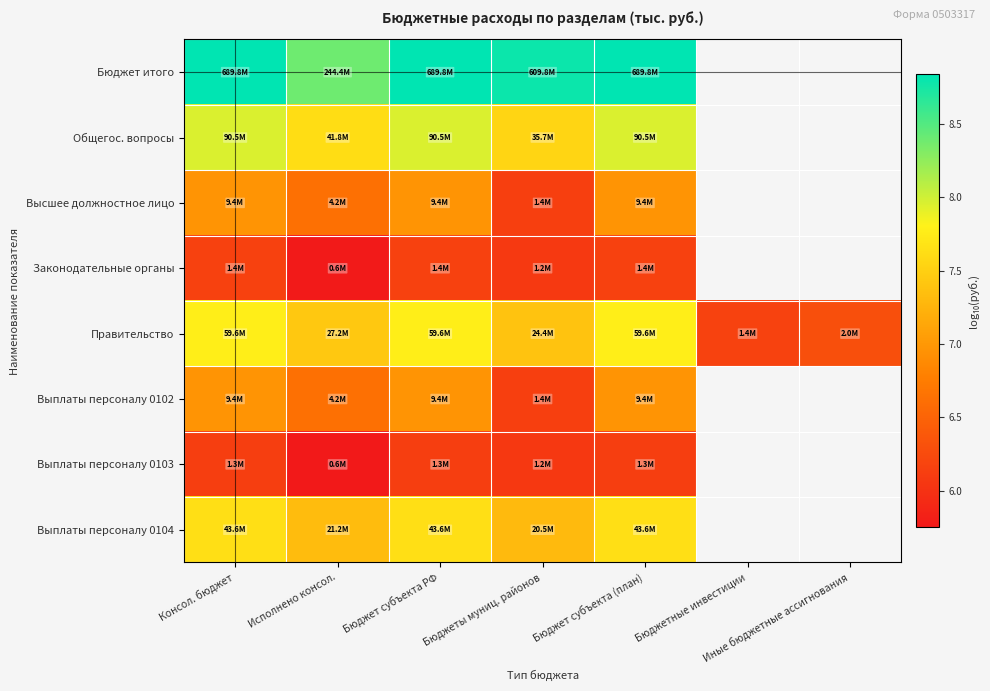

Rank the categories by Выплаты персоналу 0102 value from lowest to highest.

Бюджеты муниц. районов, Исполнено консол., Консол. бюджет, Бюджет субъекта РФ, Бюджет субъекта (план), Бюджетные инвестиции, Иные бюджетные ассигнования